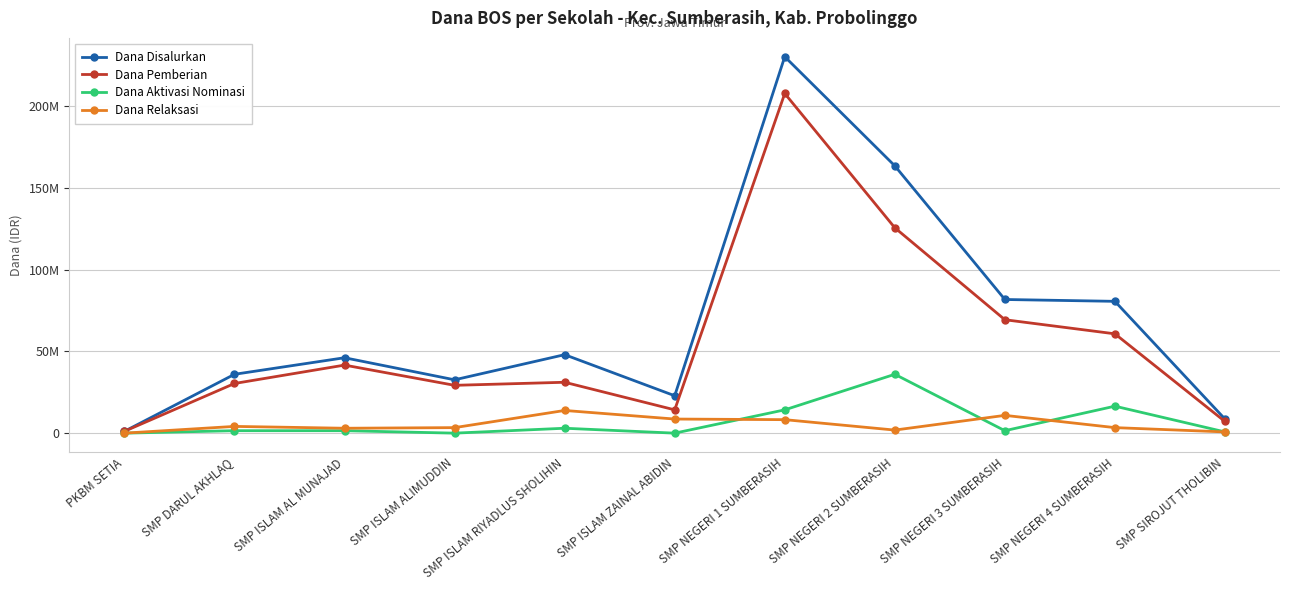

What is the label of the 2nd point from the right?

SMP NEGERI 4 SUMBERASIH